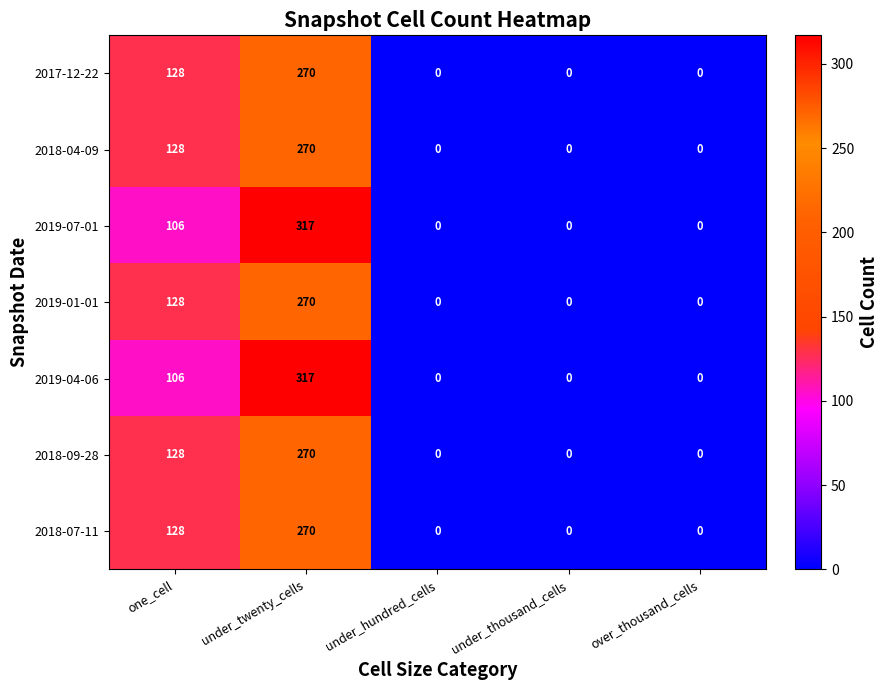

Count the number of categories in the chart.

5